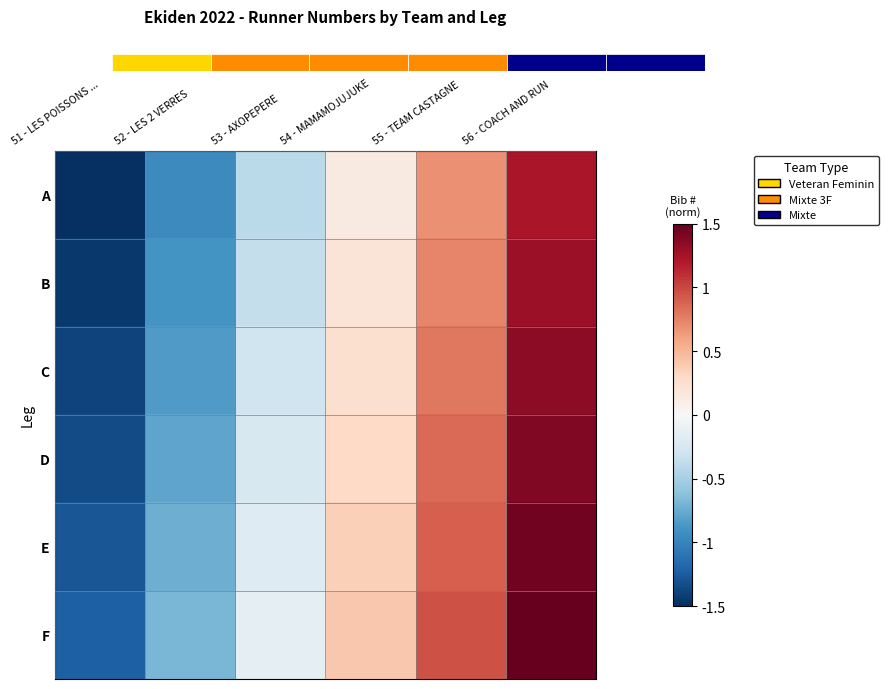

At 53 - AXOPEPERE, list the series in order from smallest to largest.

A, B, C, D, E, F